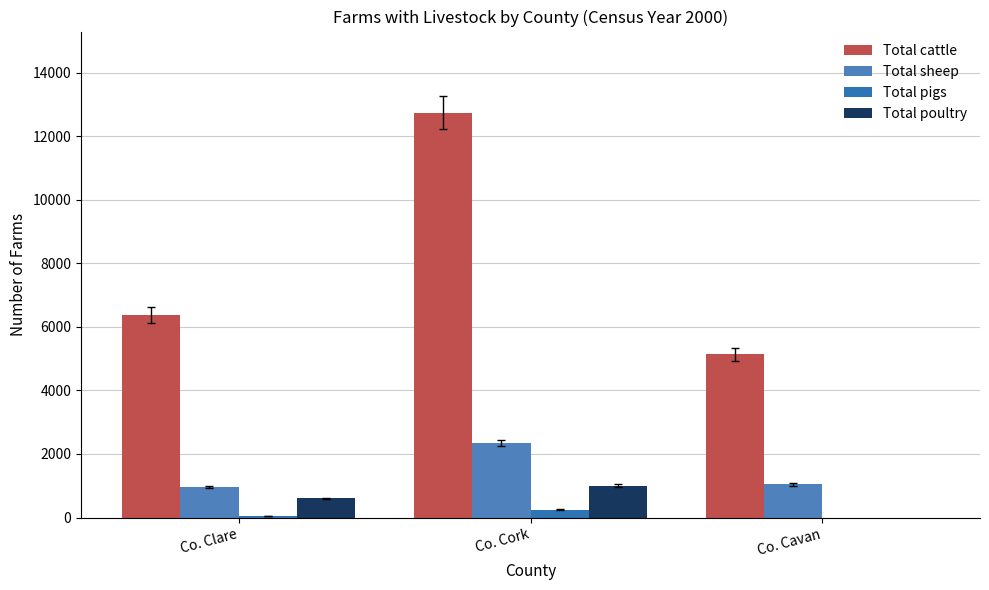

Count the number of categories in the chart.

3